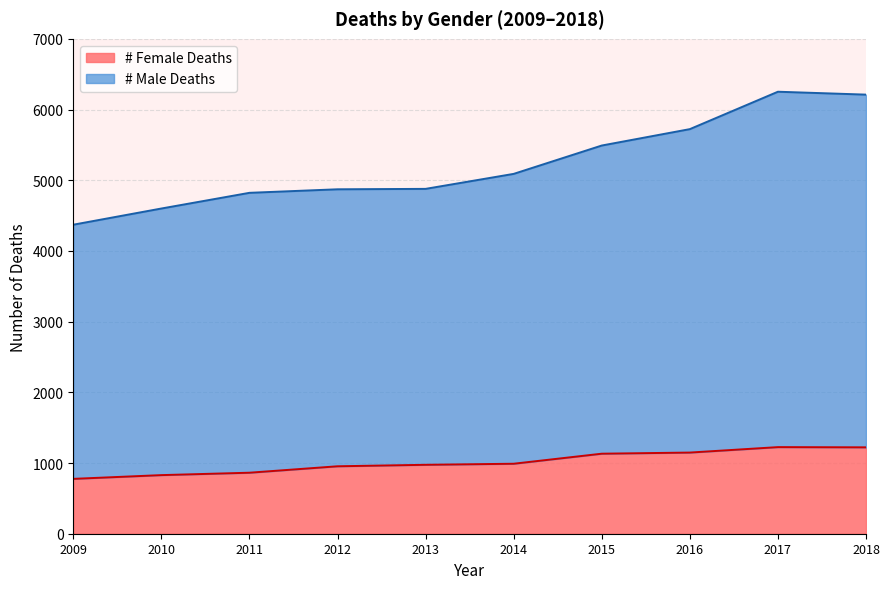

What is the difference between the second highest and minimum values in the # Female Deaths series?

446